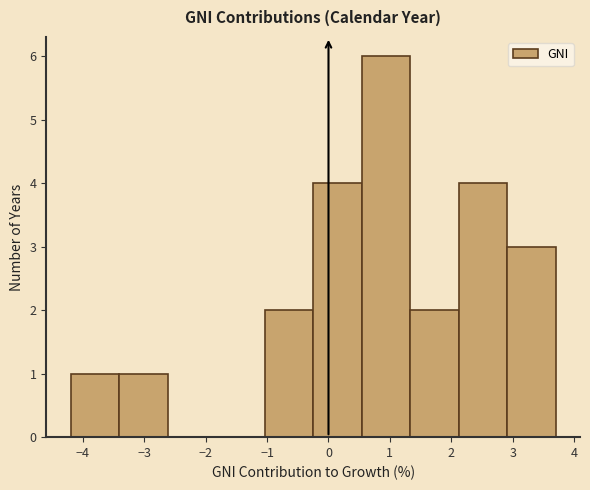

How tall is the bar that spans 2.91 to 3.70 on the x-axis? Neither the bar edges nor the heights are printed on the chart, so give them approximately, as read against the axes.

3